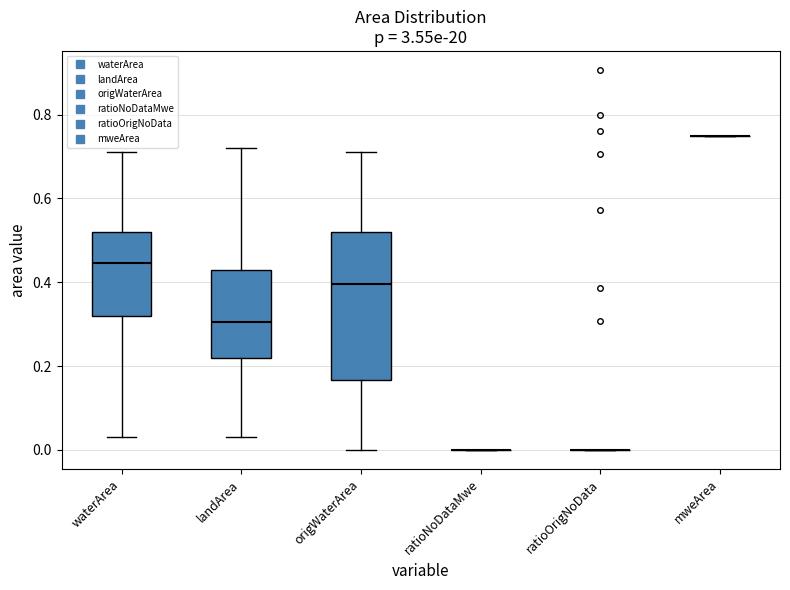

Reading left to right, read every box against the y-axis: the position of its median line, the range the box covers, and the ends of its whiskers. The values are not printed on the chart, so give them approximately, as read against the axis.

waterArea: median 0.44, box 0.32 to 0.52, whiskers 0.04 to 0.72
landArea: median 0.30, box 0.22 to 0.44, whiskers 0.04 to 0.72
origWaterArea: median 0.40, box 0.16 to 0.52, whiskers 0.00 to 0.72
ratioNoDataMwe: box collapsed to a line at 0.00, whiskers 0.00 to 0.00
ratioOrigNoData: box collapsed to a line at 0.00, whiskers 0.00 to 0.00
mweArea: box collapsed to a line at 0.76, whiskers 0.76 to 0.76